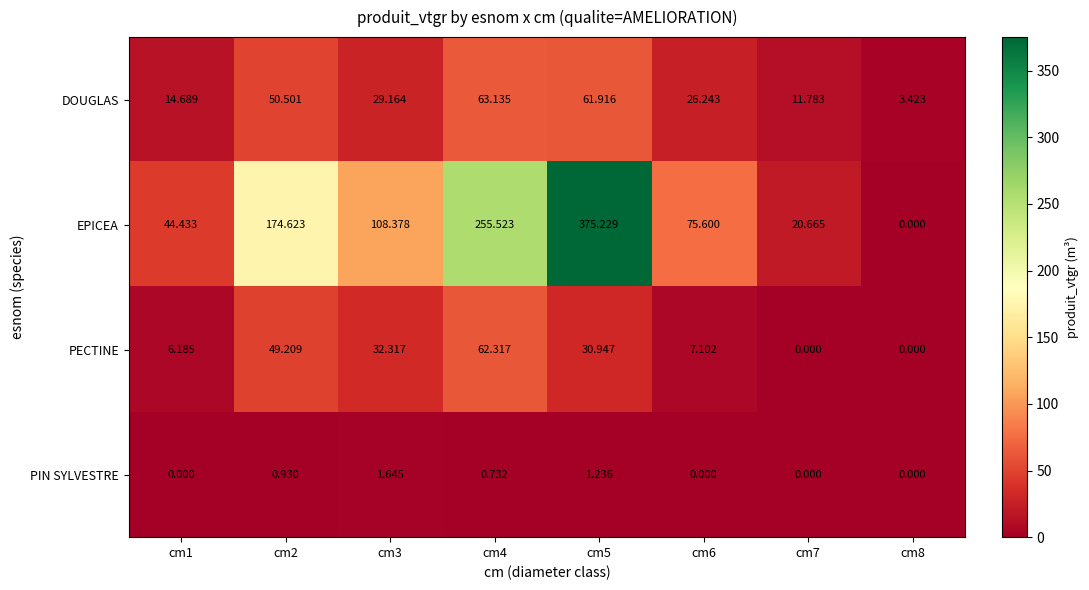

How many values in the EPICEA series exceed 108?

4